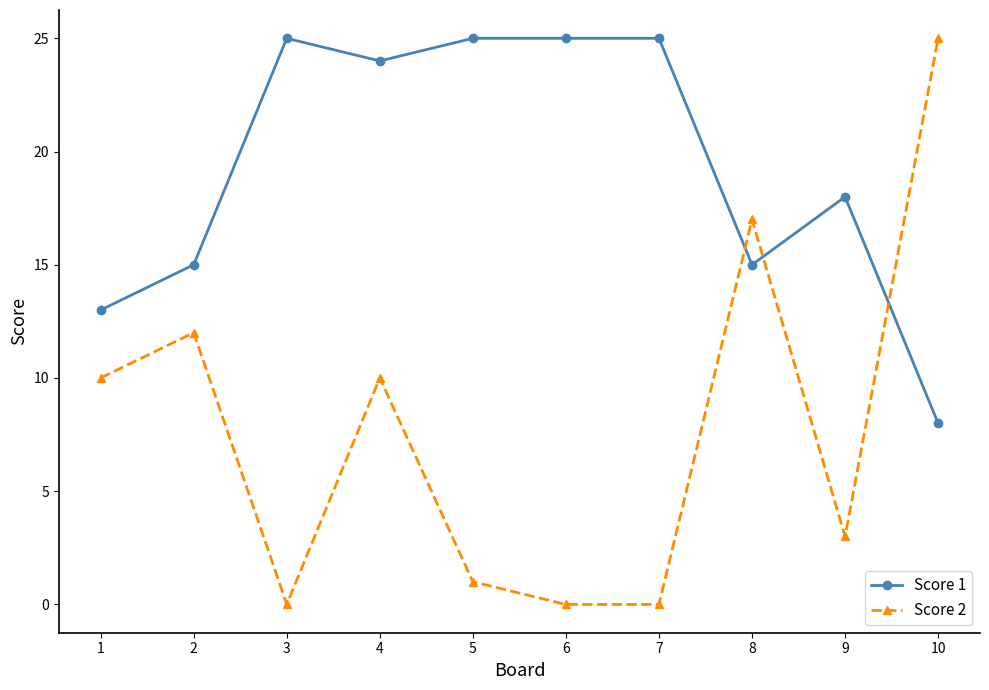

At which category is the sum across all series the highest?

4